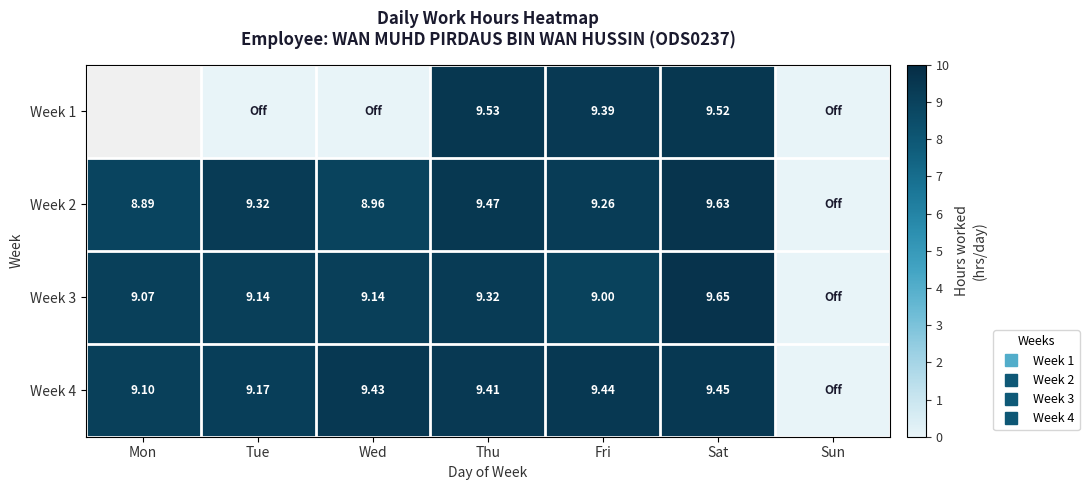

What is the total value across all series at Thu?

37.7